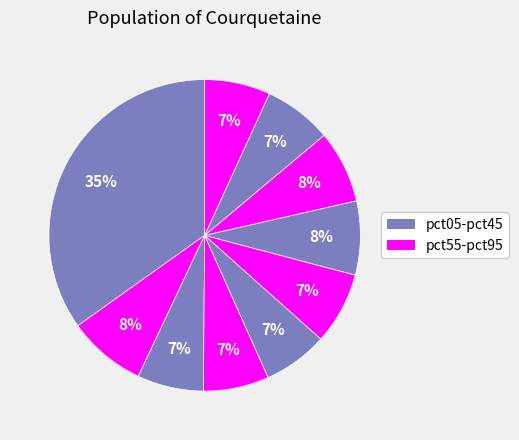

How many segments does this pie chart have?

10